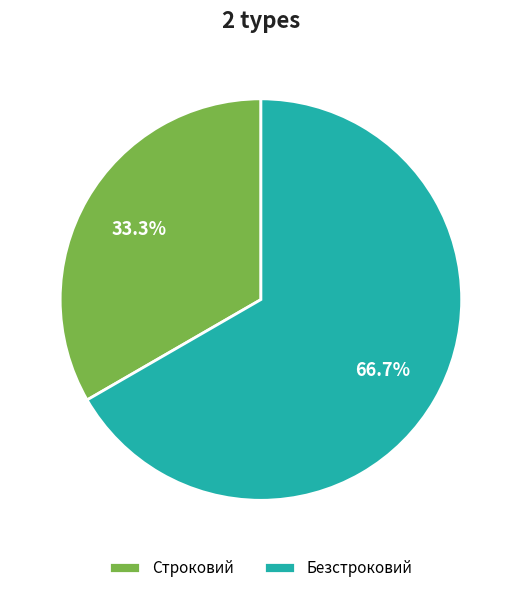

Is there any slice that represents more than half of the pie?

Yes